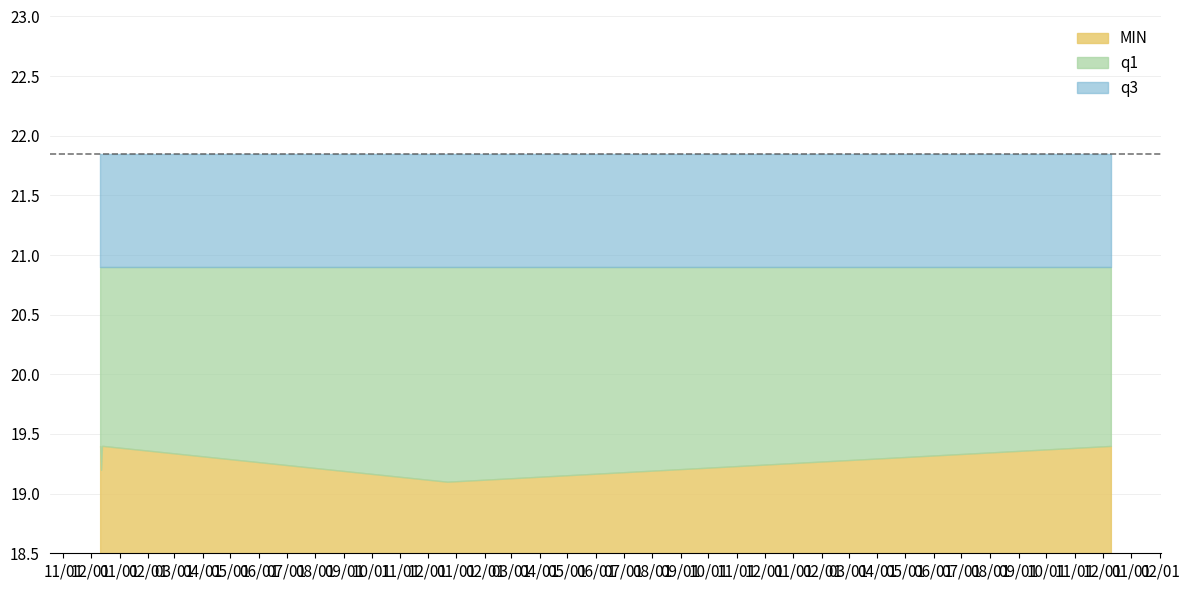

Reading left to right, transcribe all the data shown in this chart.

MIN: 19.4	19.2	19.4	19.4	19.1	19.4
q1: 20.9	20.9	20.9	20.9	20.9	20.9
q3: 21.9	21.9	21.9	21.9	21.9	21.9